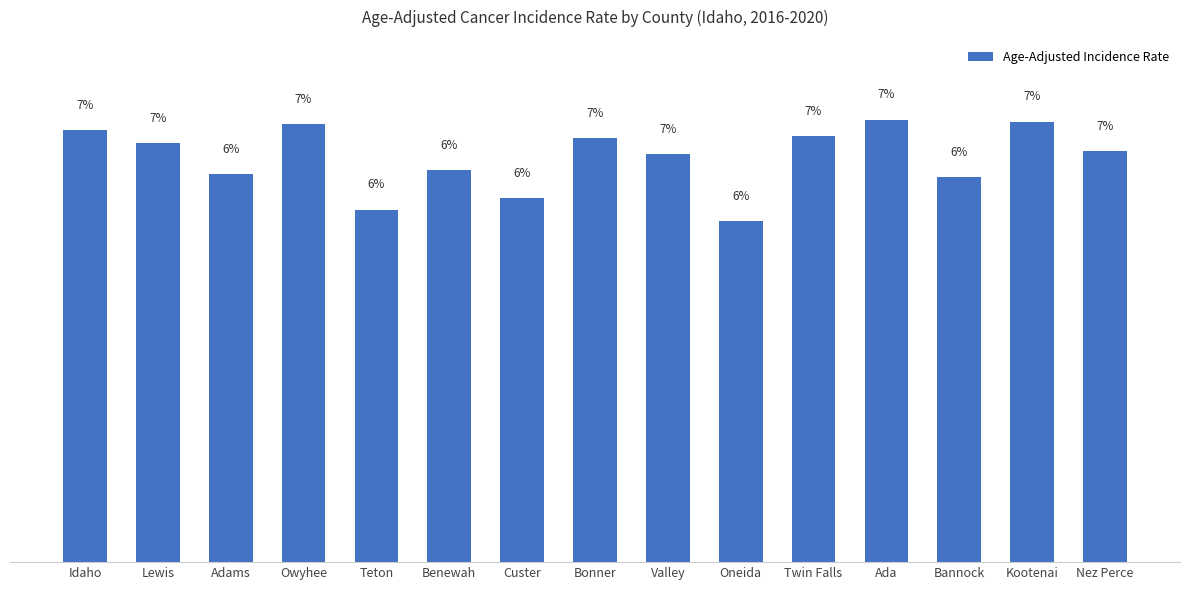

What is the label of the 11th bar from the right?

Teton